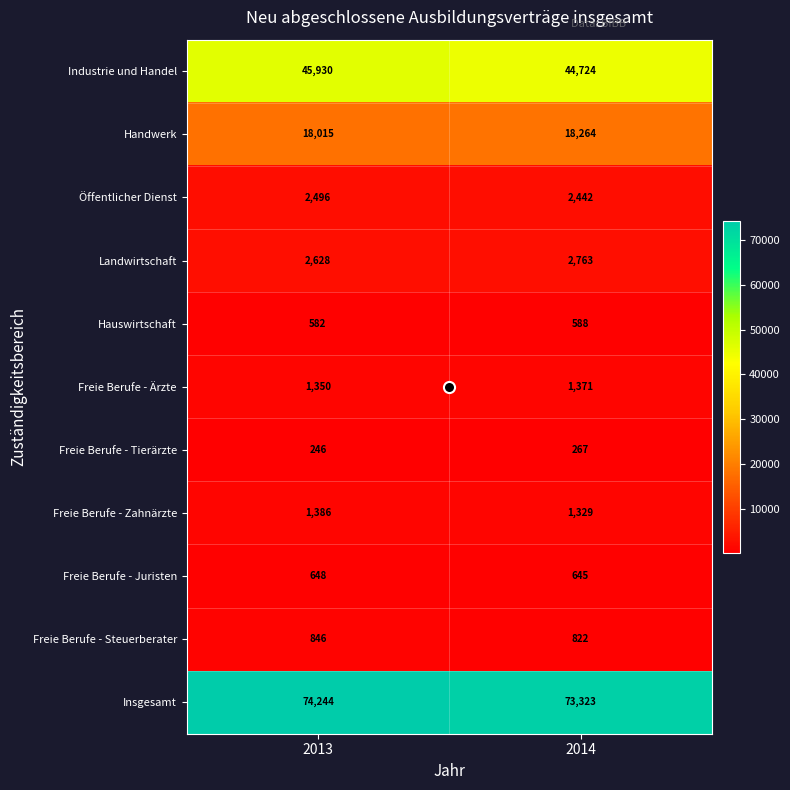

At which category does the chart reach its minimum across all series?

2013